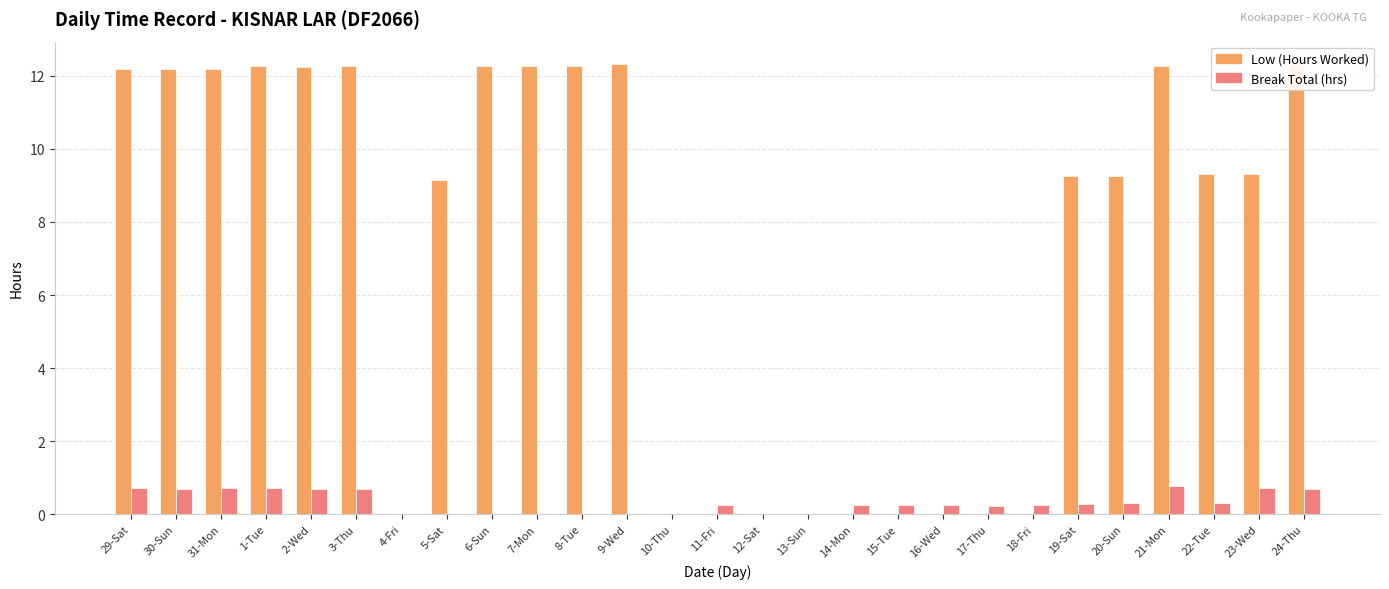

Are the bars horizontal?

No